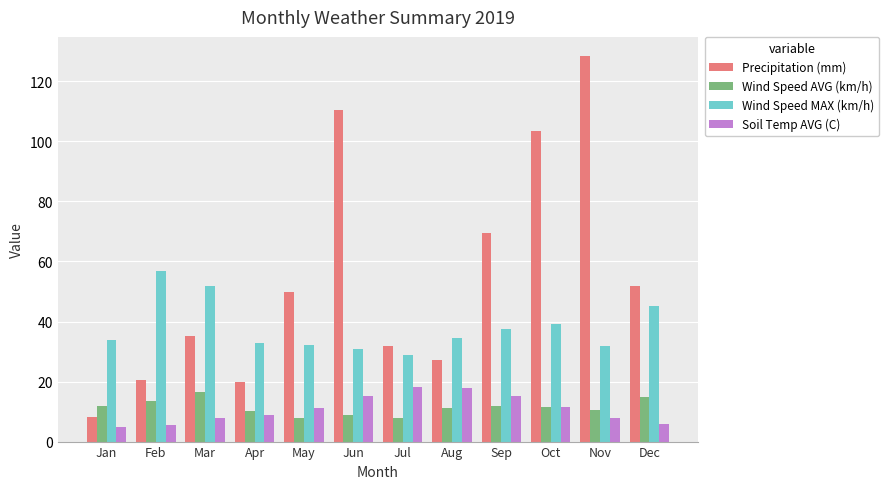

Between Jan and Dec, which series saw the biggest shift?

Precipitation (mm)